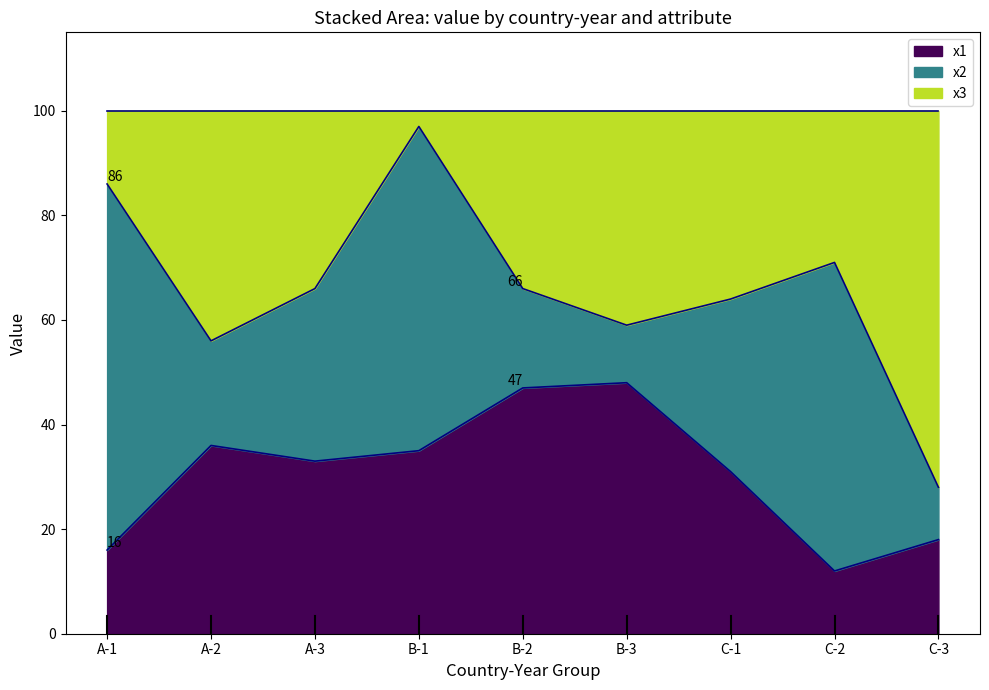

At which category is the sum across all series the highest?

B-1